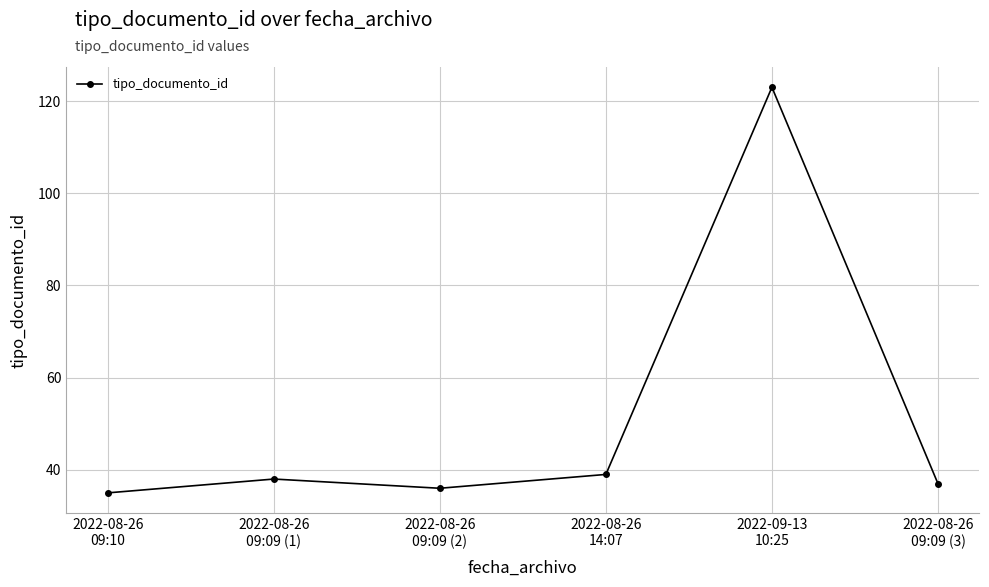

Rank the categories by value from highest to lowest.

2022-09-13
10:25, 2022-08-26
14:07, 2022-08-26
09:09 (1), 2022-08-26
09:09 (3), 2022-08-26
09:09 (2), 2022-08-26
09:10